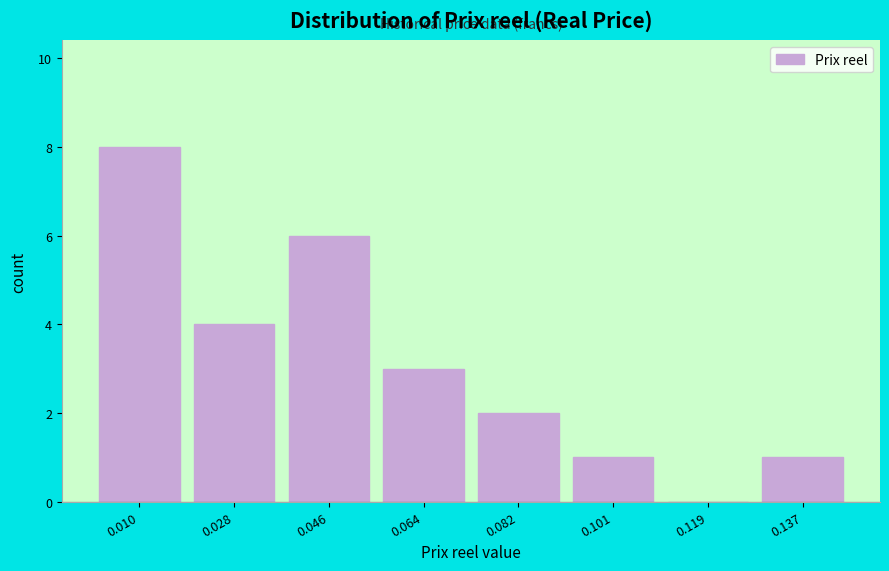

Reading left to right, extract all data points from this chart.

0.010=8	0.028=4	0.046=6	0.064=3	0.082=2	0.101=1	0.119=0	0.137=1